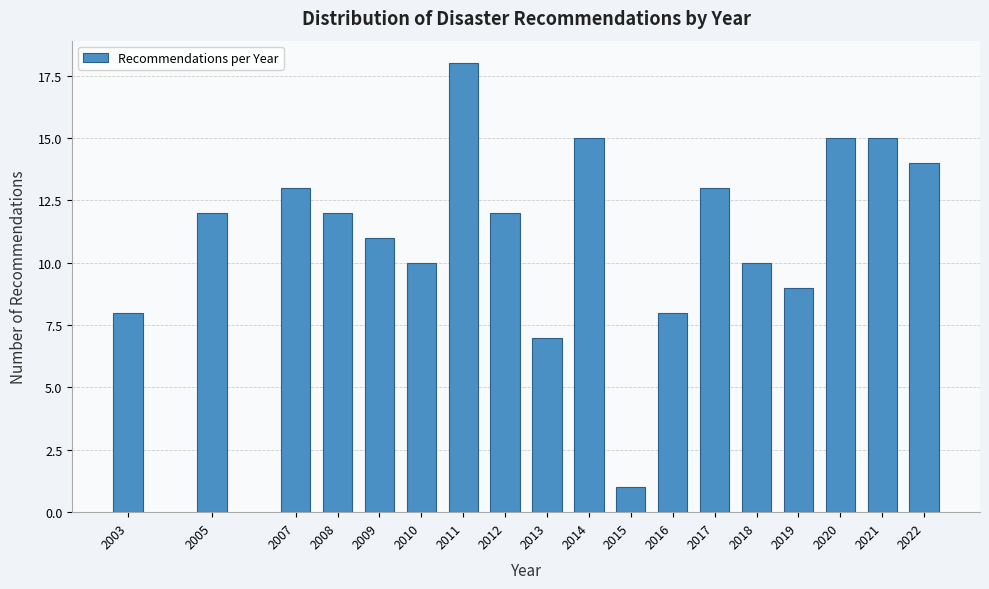

Reading left to right, transcribe all the data shown in this chart.

2003=8	2005=12	2007=13	2008=12	2009=11	2010=10	2011=18	2012=12	2013=7	2014=15	2015=1	2016=8	2017=13	2018=10	2019=9	2020=15	2021=15	2022=14